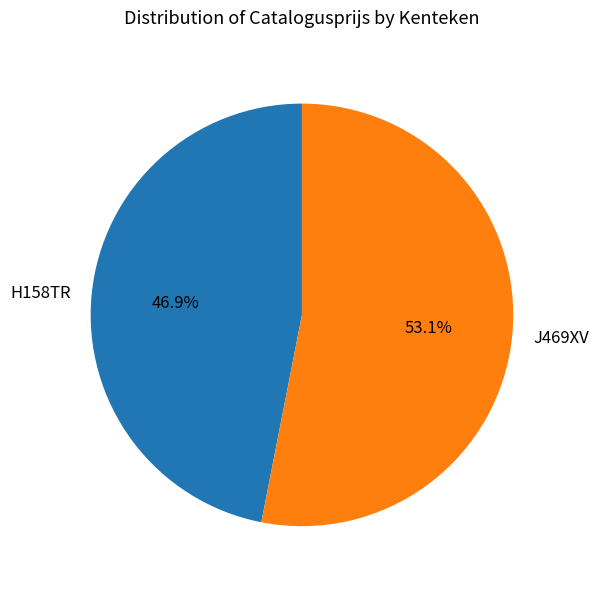

To the nearest percent, what is the combined percentage of H158TR and J469XV?

100%